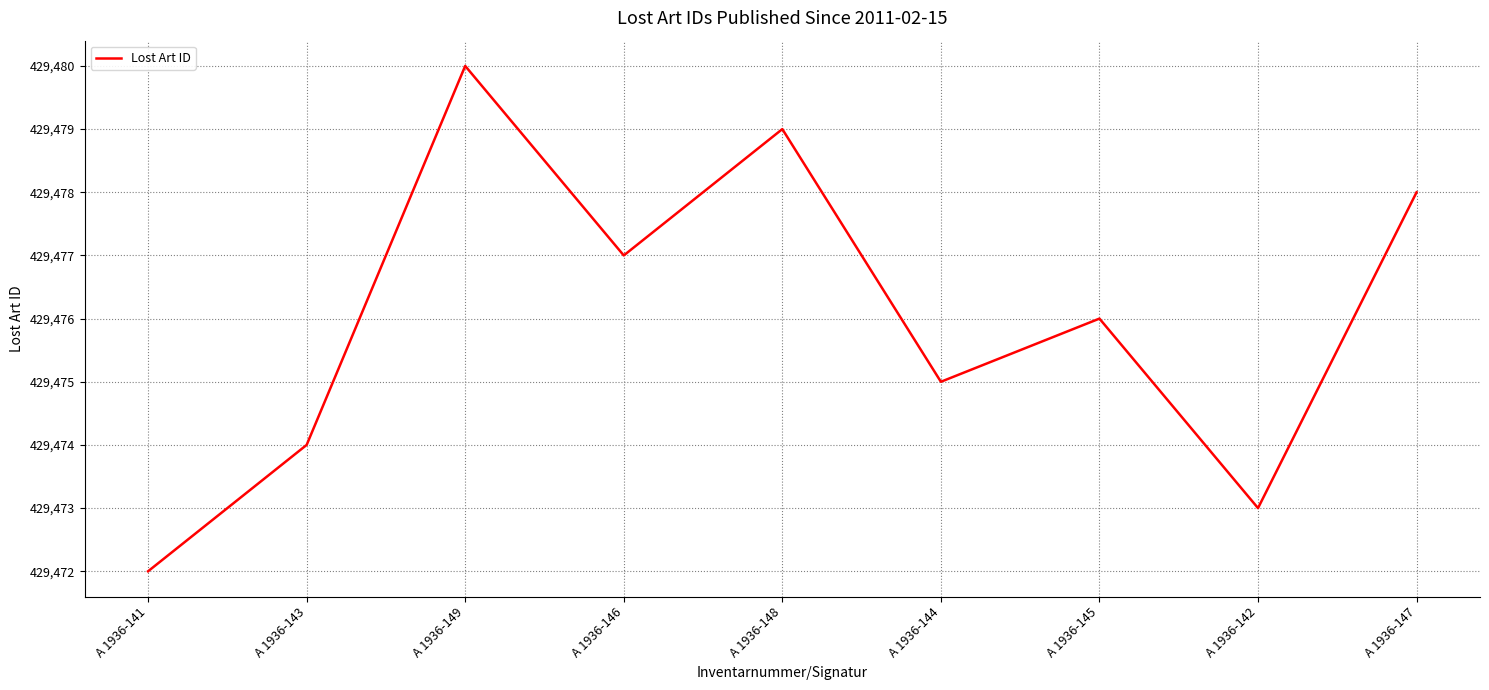

Between A 1936-141 and A 1936-144, which is larger?

A 1936-144